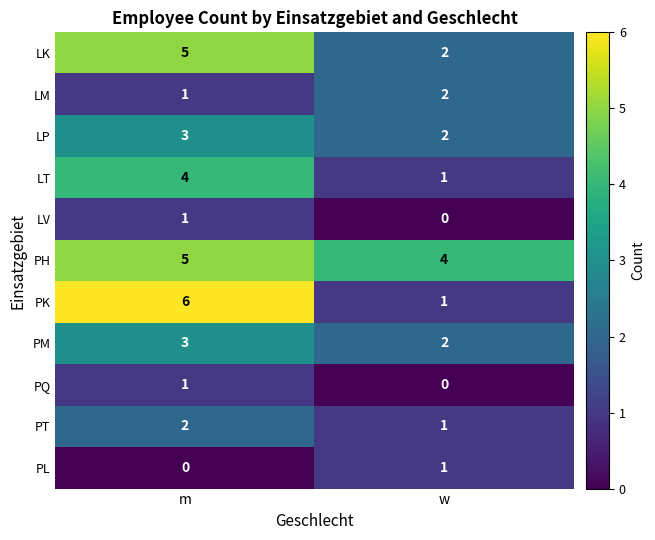

Where is PL nearest to the value 0?

m